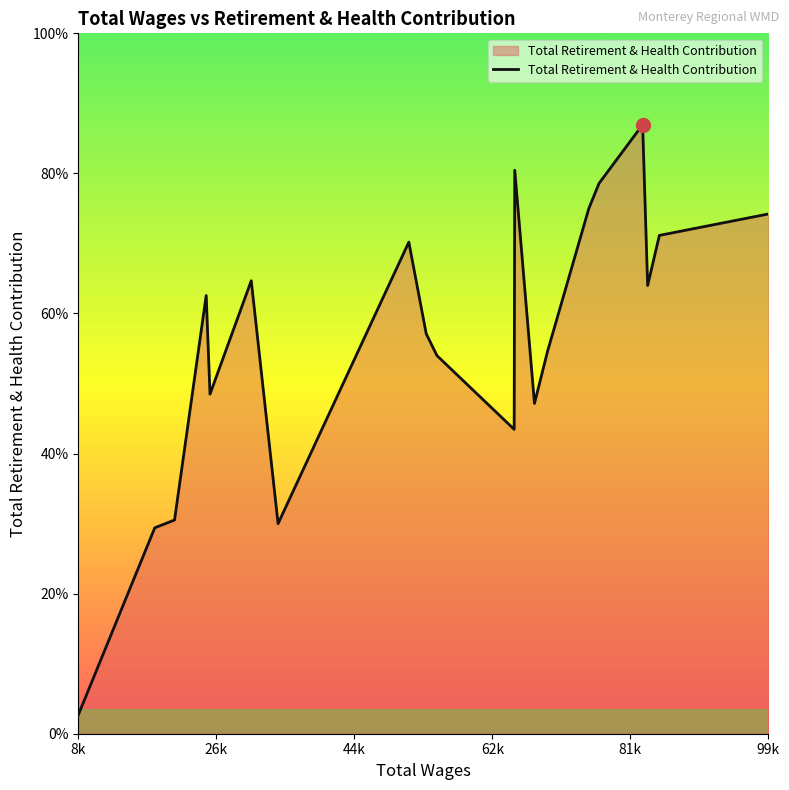

Is this an area chart (filled region under the line)?

Yes